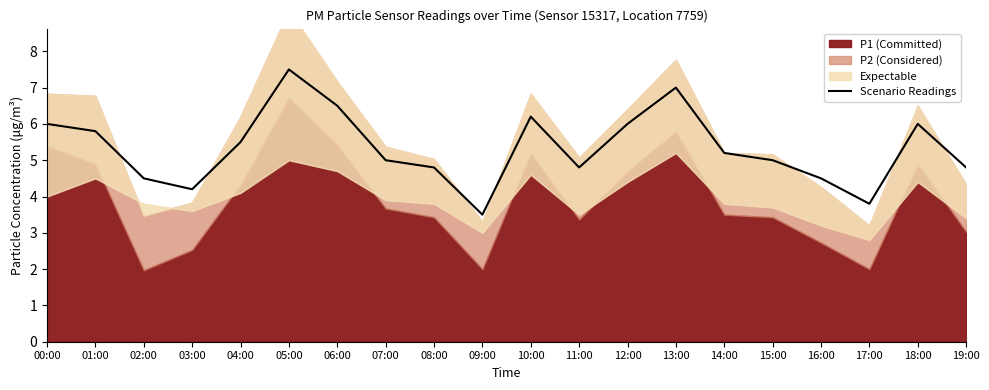

How many values exceed 5?

10